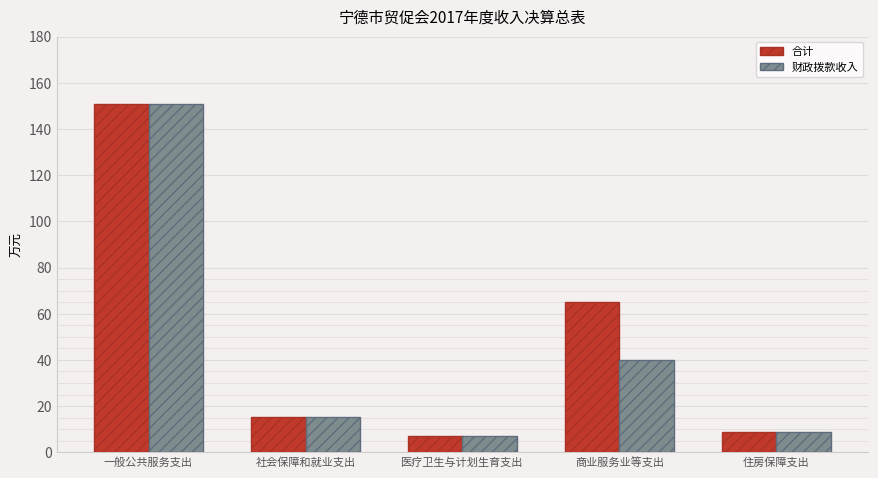

Read the 合计 value at 医疗卫生与计划生育支出.

7.0